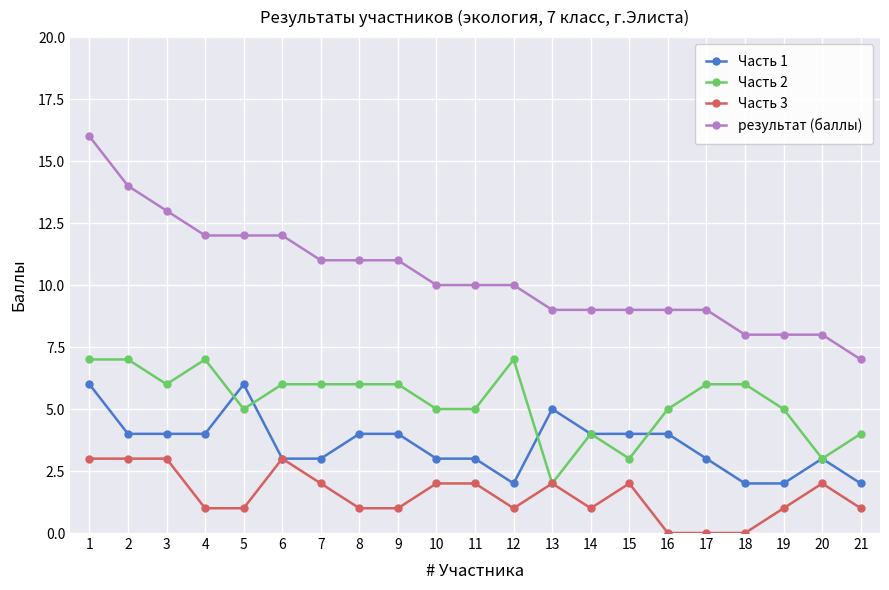

Which series changed the most between 1 and 10?

результат (баллы)